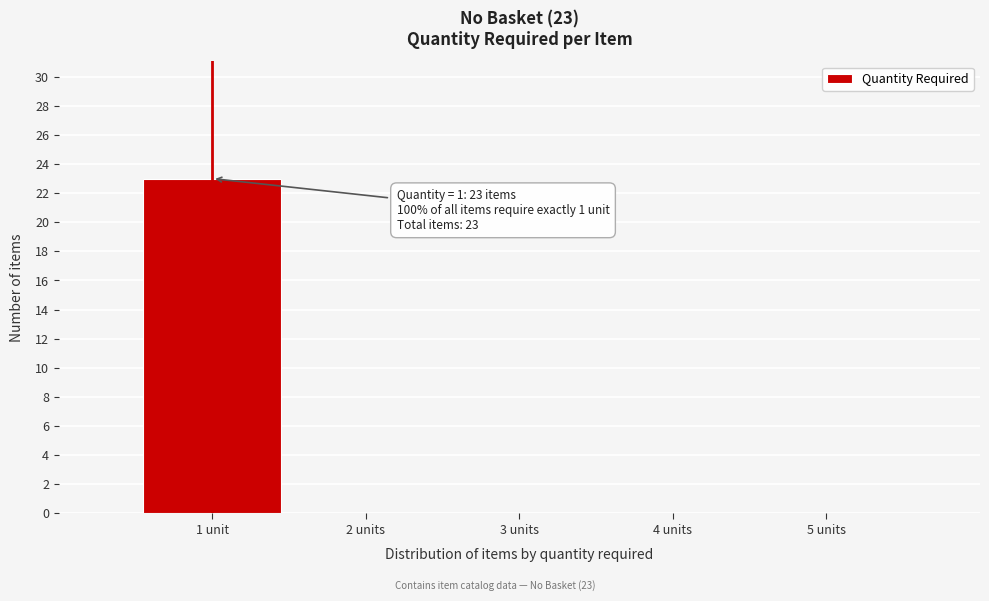

Reading right to left, what are all the values shown in this chart?

5 units=0	4 units=0	3 units=0	2 units=0	1 unit=23